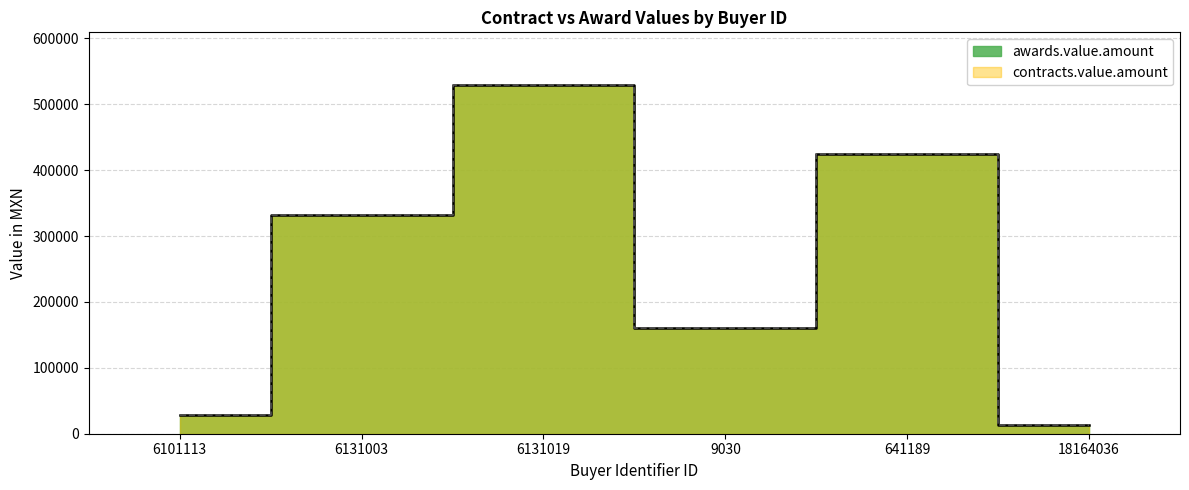

Reading left to right, extract all data points from this chart.

awards.value.amount: 6101113=28185.9	6131003=332052.0	6131019=529825.0	9030=159780.0	641189=424440.0	18164036=13305.4
contracts.value.amount: 6101113=28185.9	6131003=332052.0	6131019=529825.0	9030=159780.0	641189=424440.0	18164036=13305.4